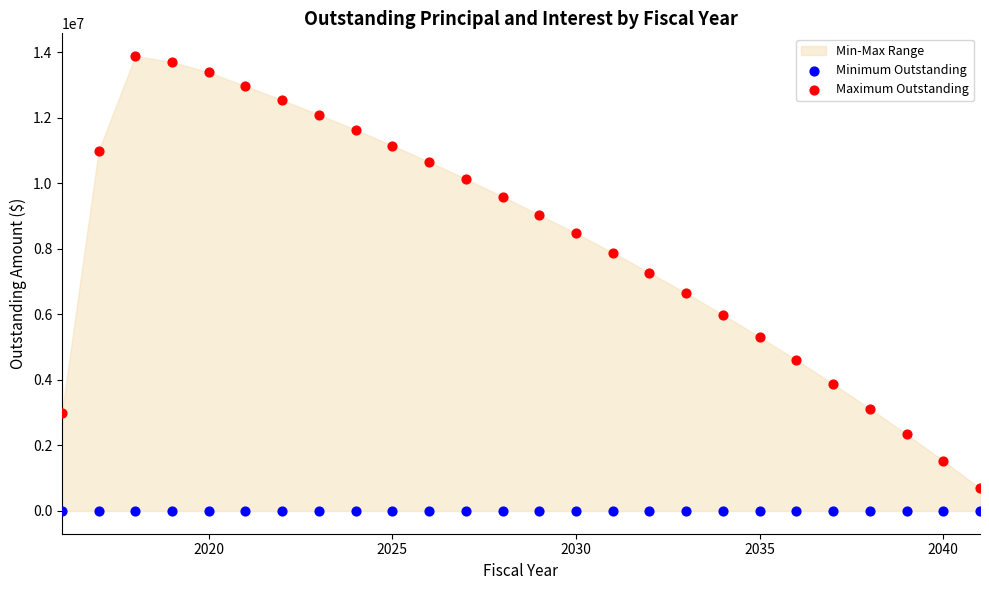

Which series reaches the minimum Y coordinate?

Minimum Outstanding